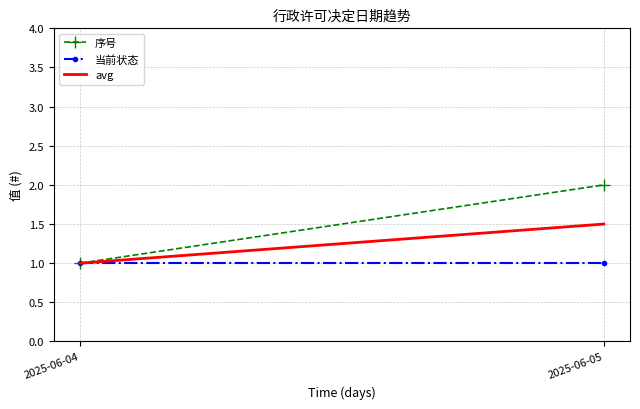

Which series has the largest range (max minus min)?

序号